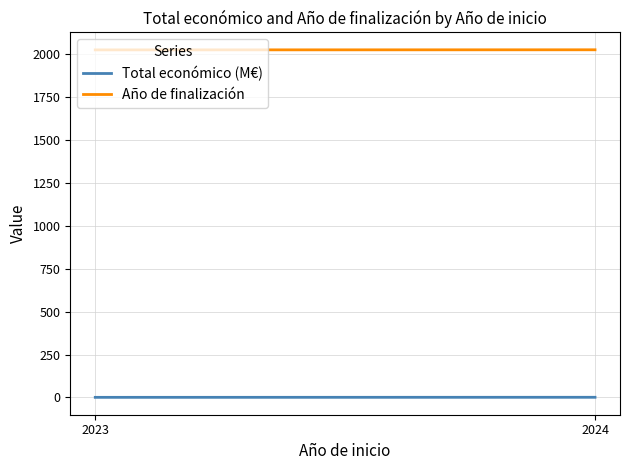

Read the Total económico (M€) value at 2023.

0.2